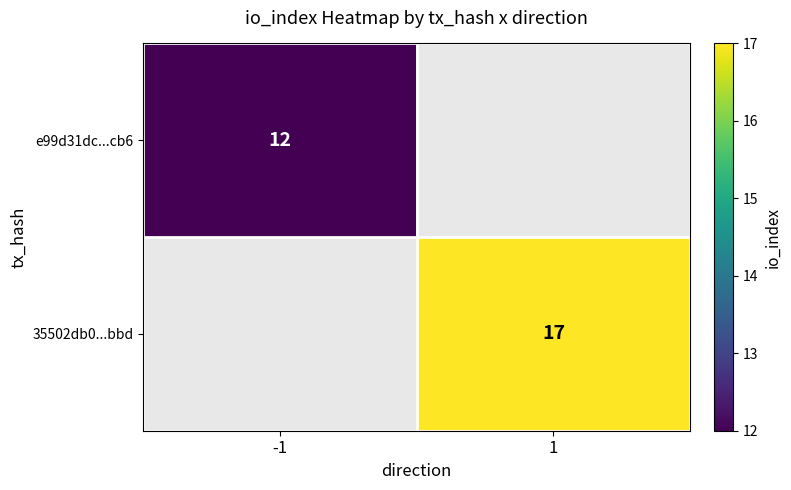

The e99d31dc...cb6 series shows 12 at -1. True or false?

True